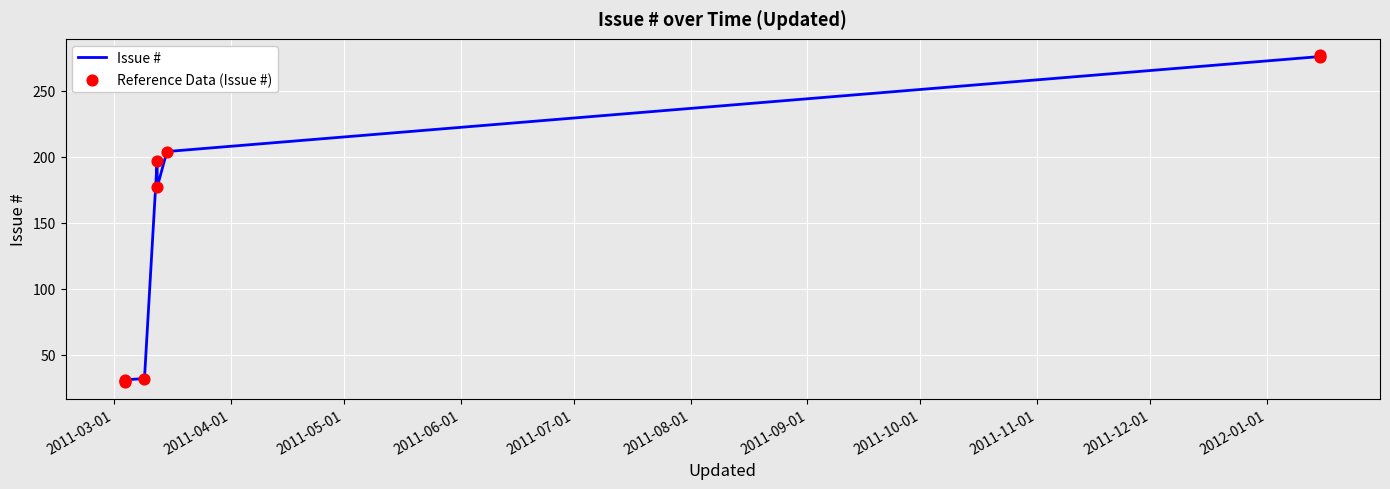

What is the difference between the maximum and minimum values?

248